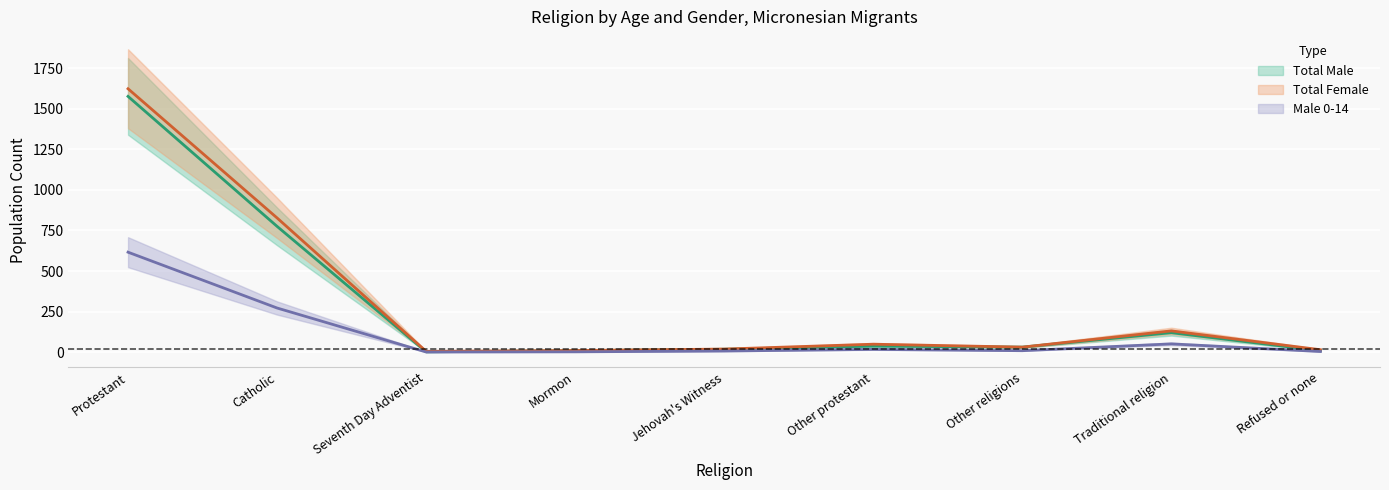

In Male 0-14, how many points are lower than both neighbors (excluding endpoints)?

2